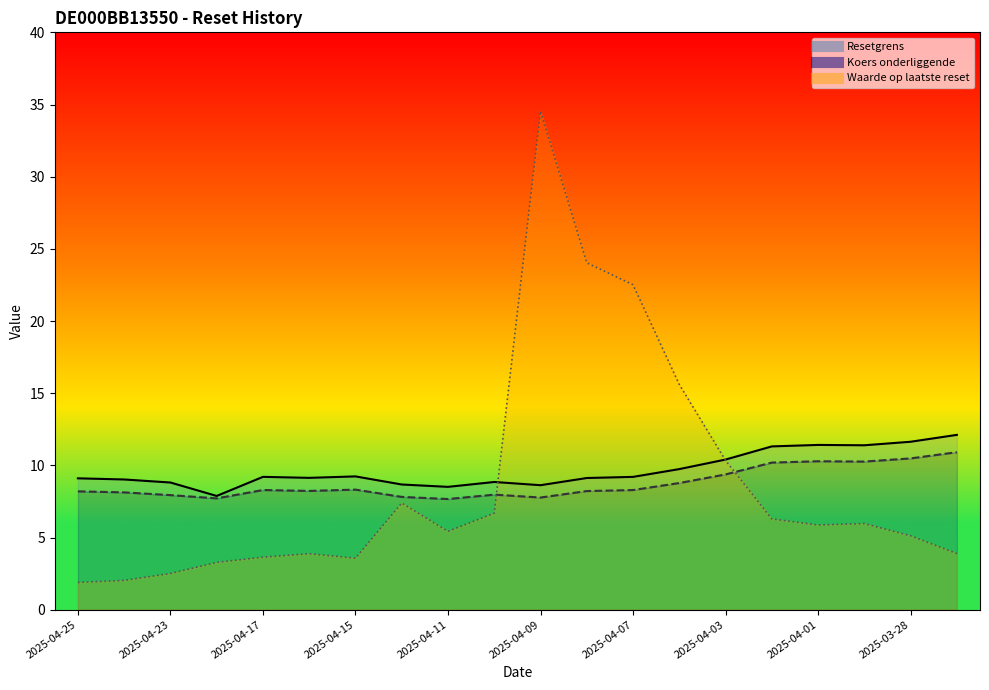

Does the chart have visible grid lines?

No